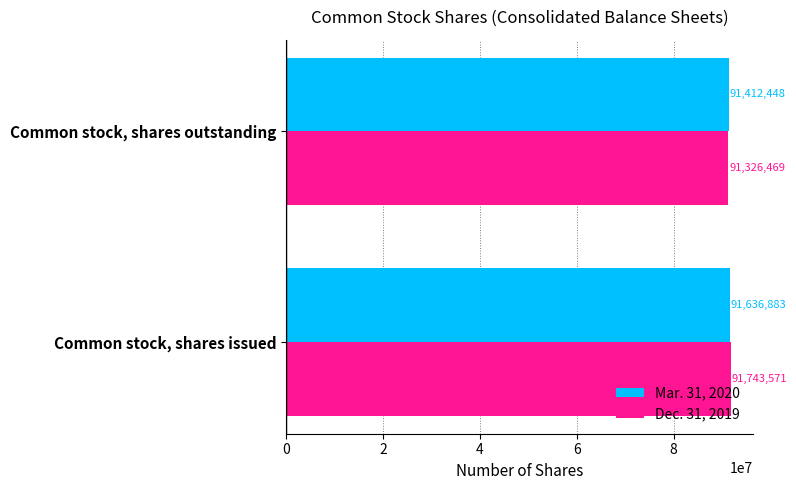

What is the sum of all Dec. 31, 2019 values?

183070040